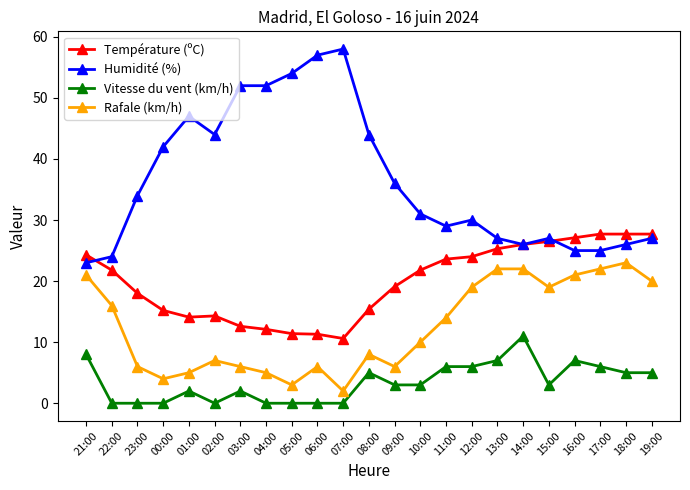

What is the spread (max minus min) of values at 14:00?

15.0